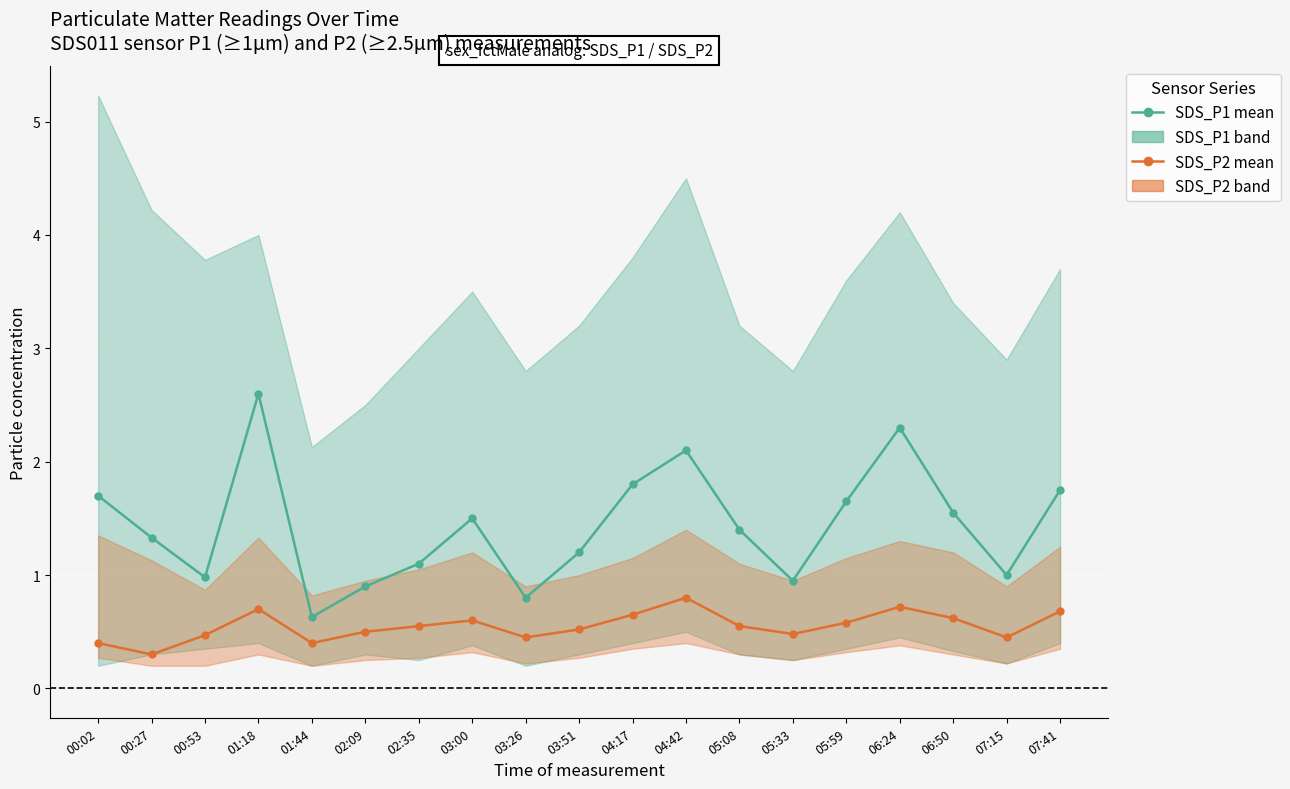

What is the label of the 15th point from the right?

01:44